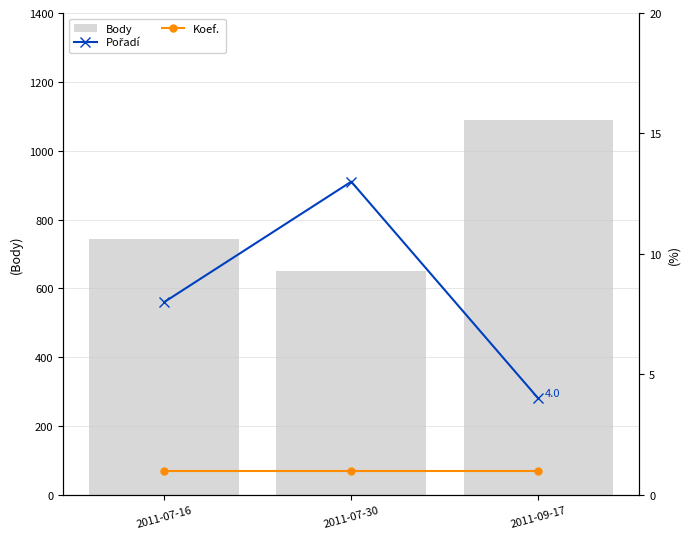

What are all the series names shown in the legend?

Body, Pořadí, Koef.